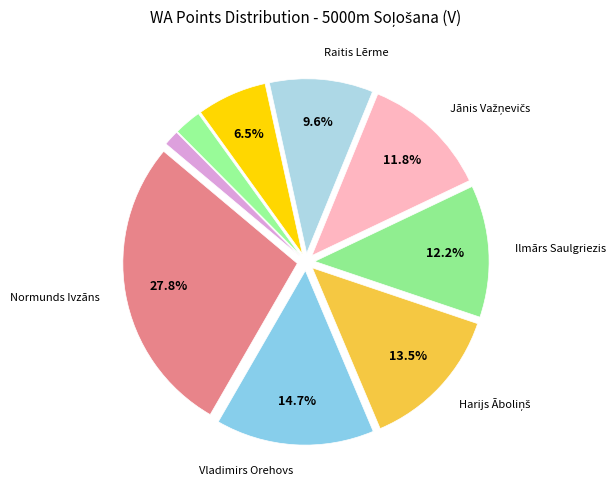

Which slice is the largest?

Normunds Ivzāns